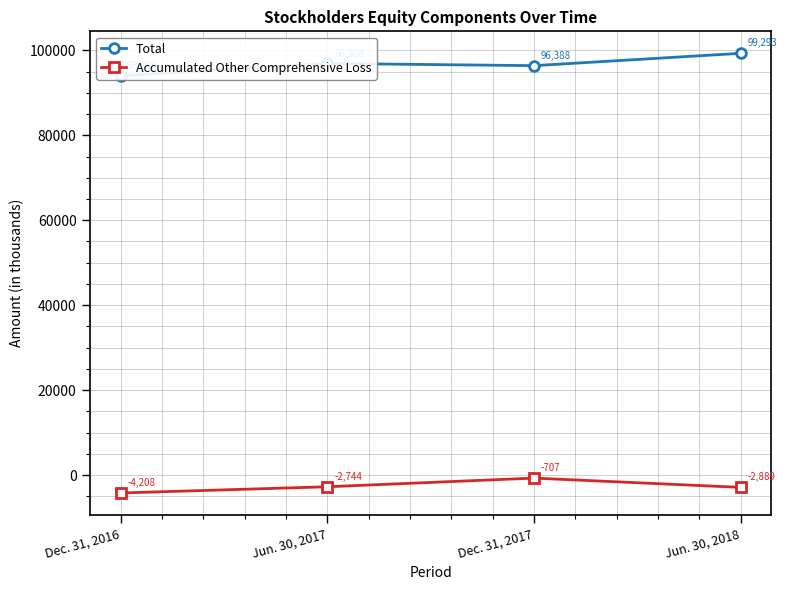

Reading right to left, extract all data points from this chart.

Total: Jun. 30, 2018=99293	Dec. 31, 2017=96388	Jun. 30, 2017=96908	Dec. 31, 2016=93990
Accumulated Other Comprehensive Loss: Jun. 30, 2018=-2889	Dec. 31, 2017=-707	Jun. 30, 2017=-2744	Dec. 31, 2016=-4208